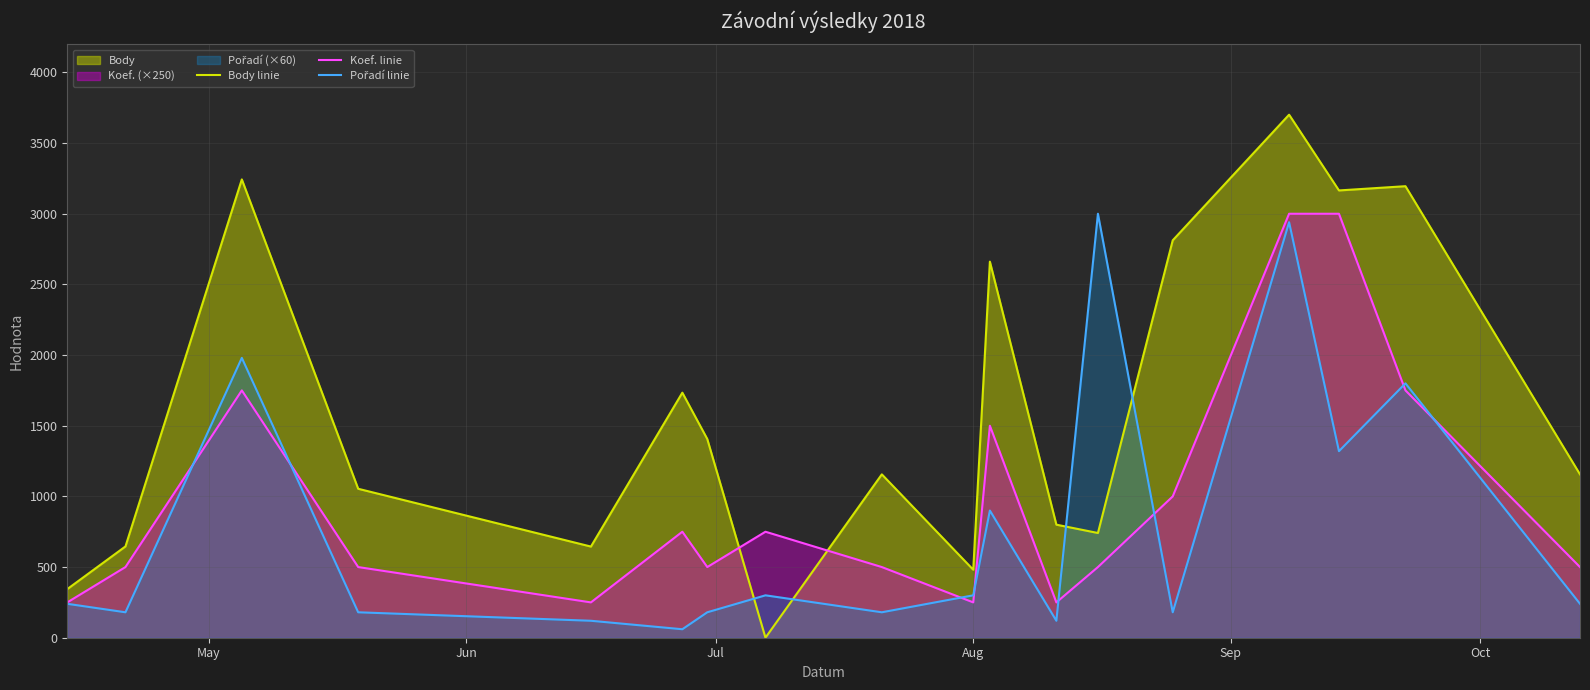

Which series has the largest total across all categories?

Body linie